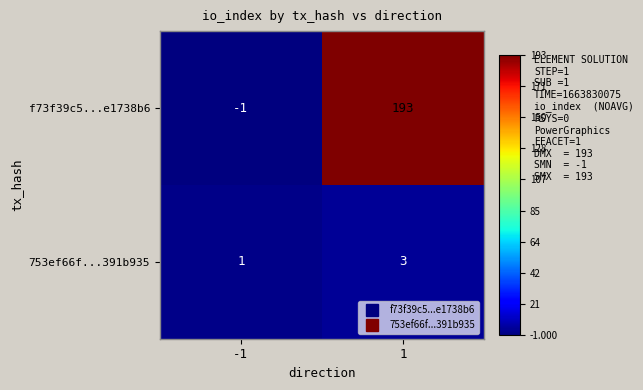

What is the greatest value displayed?

193